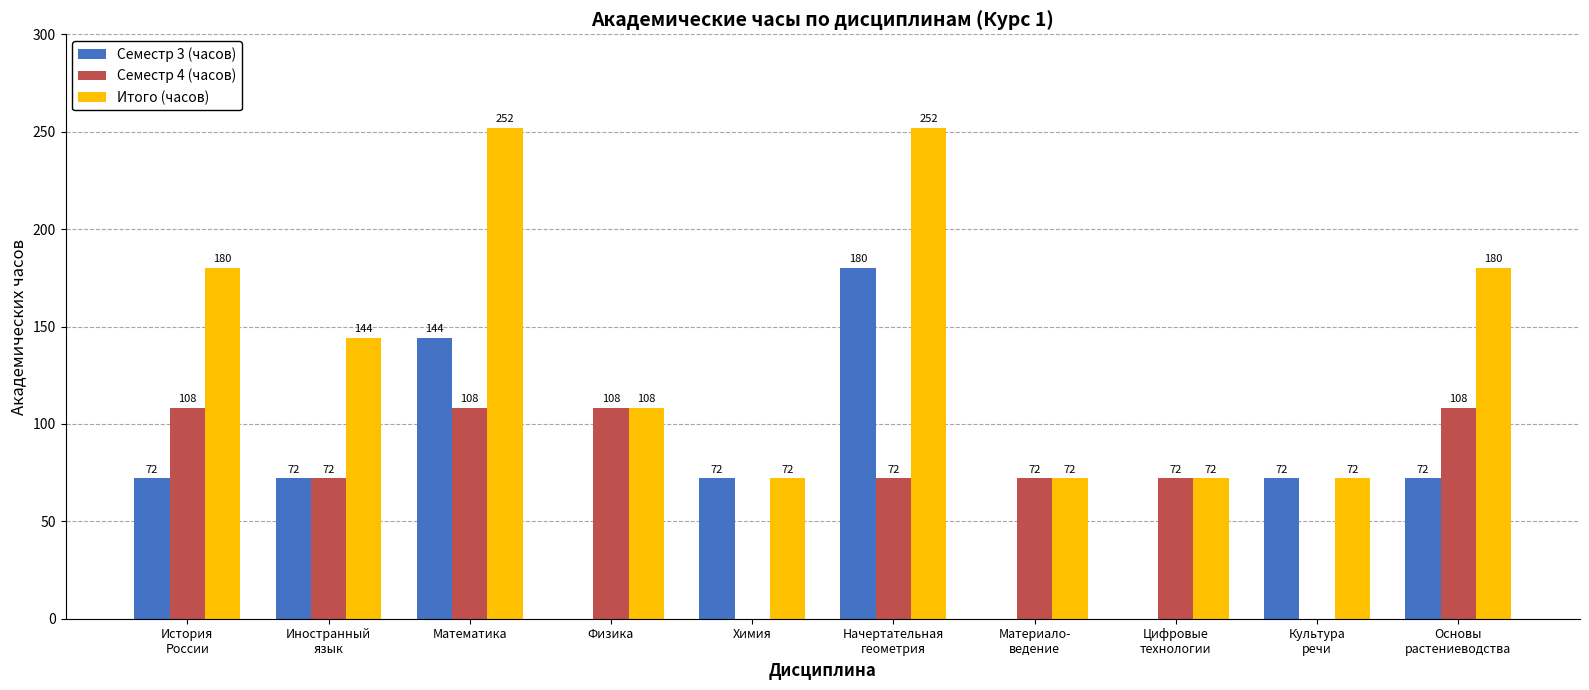

Which series has the largest total across all categories?

Итого (часов)